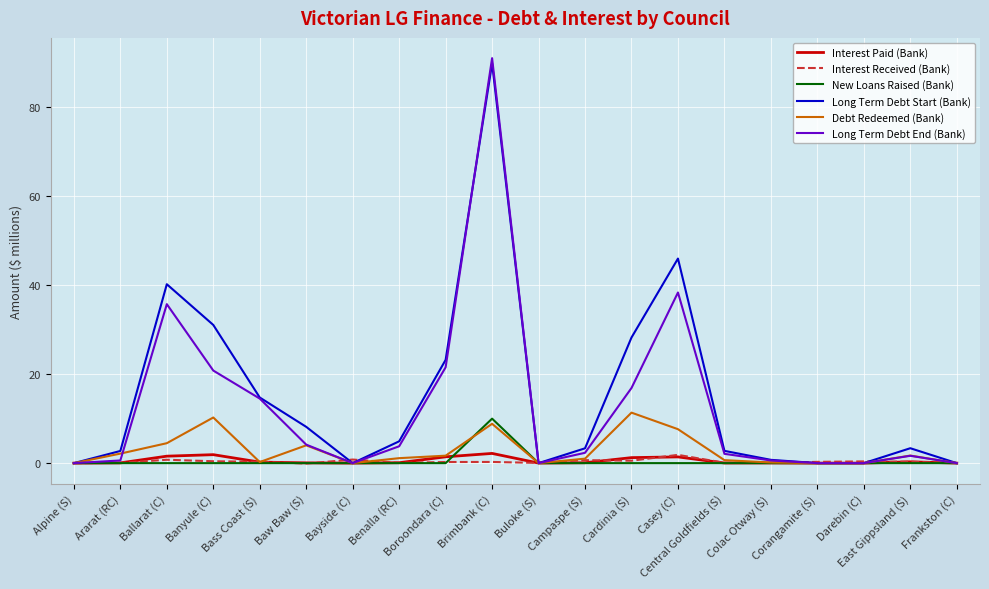

Which series has the widest spread of values?

Long Term Debt End (Bank)